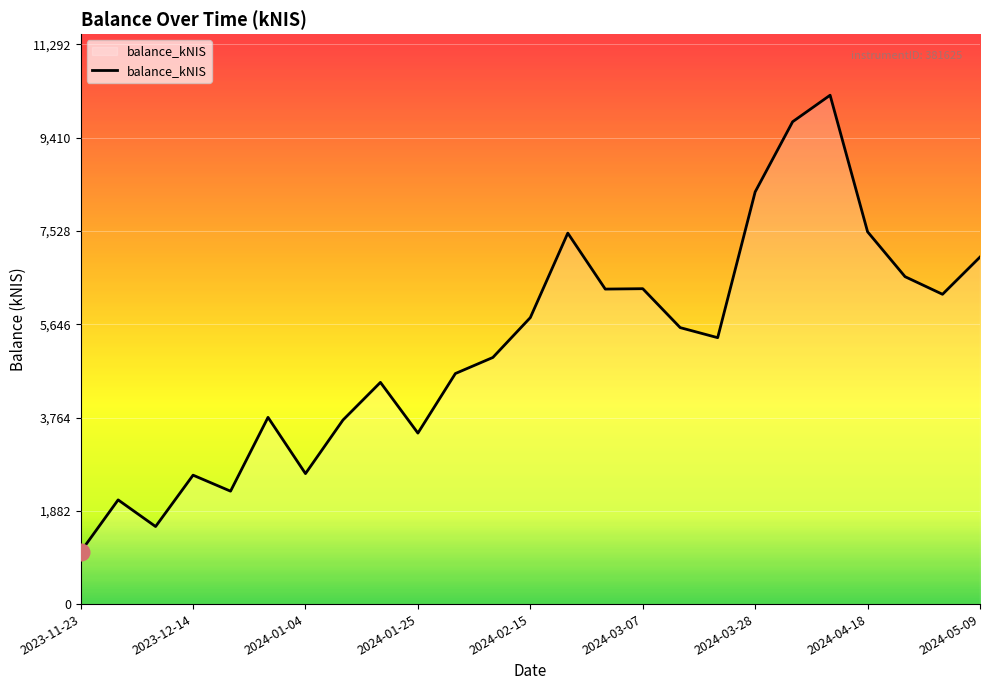

What is the greatest value displayed?

10266.3